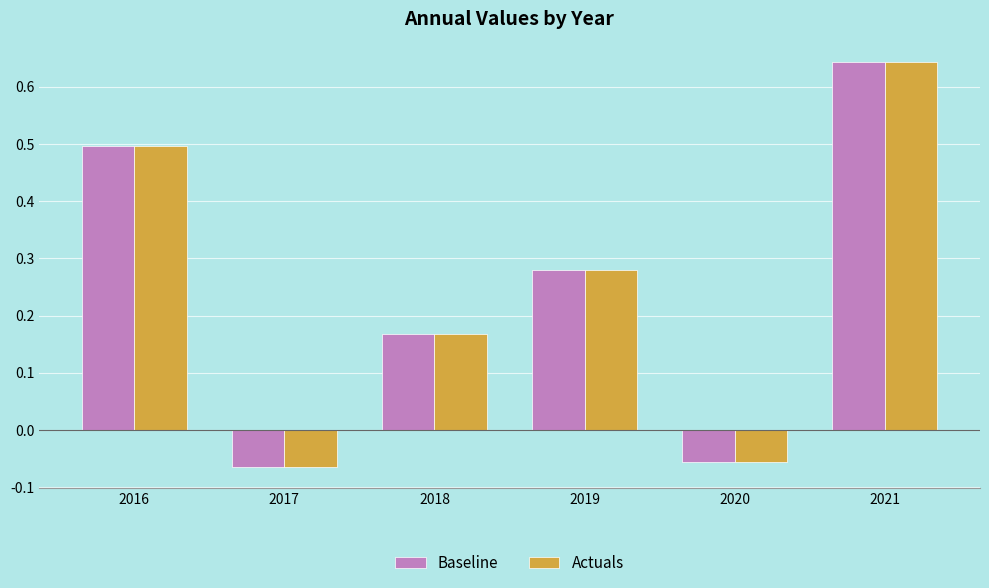

What is the difference between the maximum and second lowest values in the Baseline series?

0.7